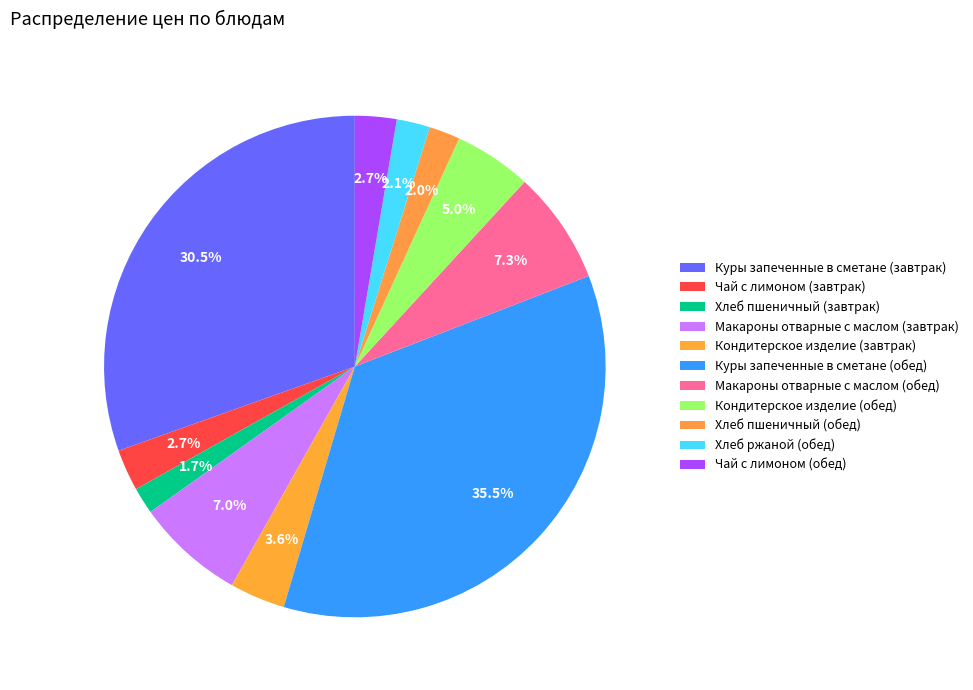

Is it true that Кондитерское изделие (обед) is 5% of the pie?

True